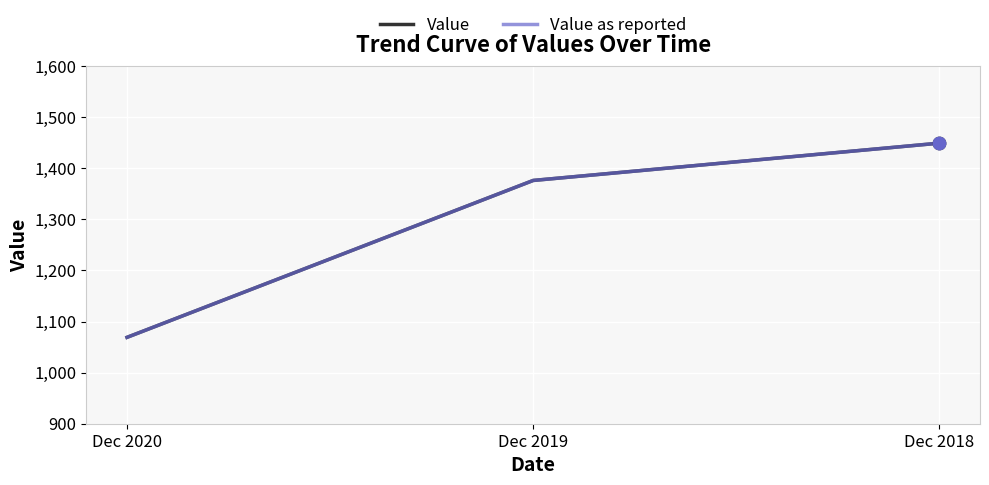

At how many categories does at least one series exceed 1362?

2